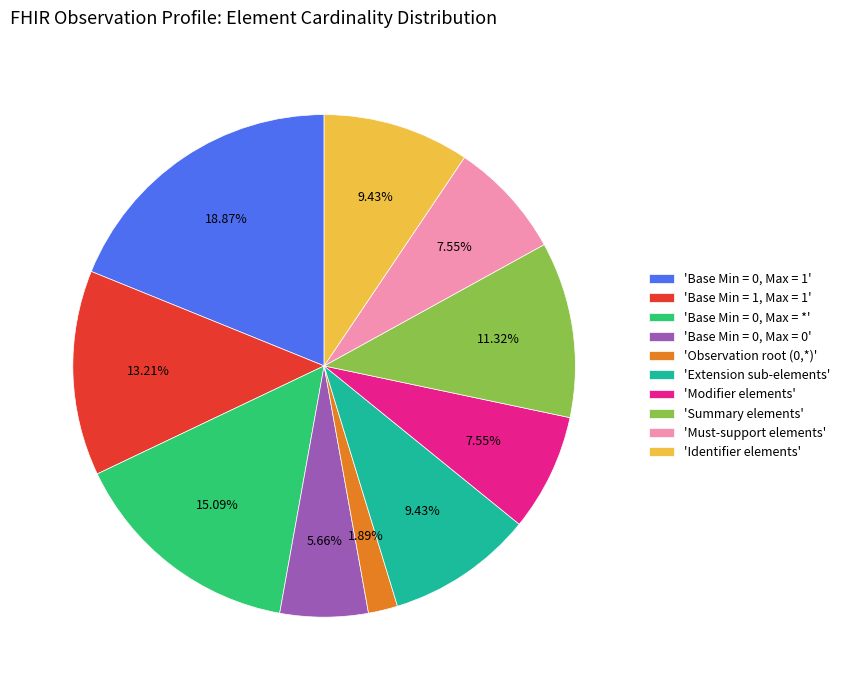

To the nearest percent, what is the difference between the largest and smallest slice percentages?

17%